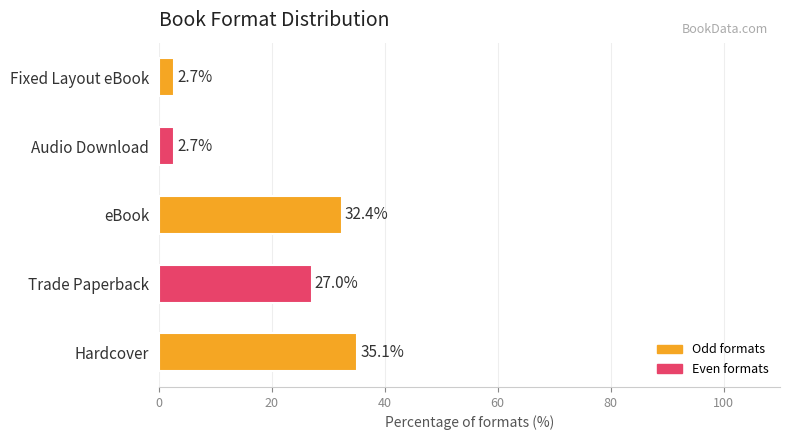

What is the change in value from Hardcover to eBook?

-2.7